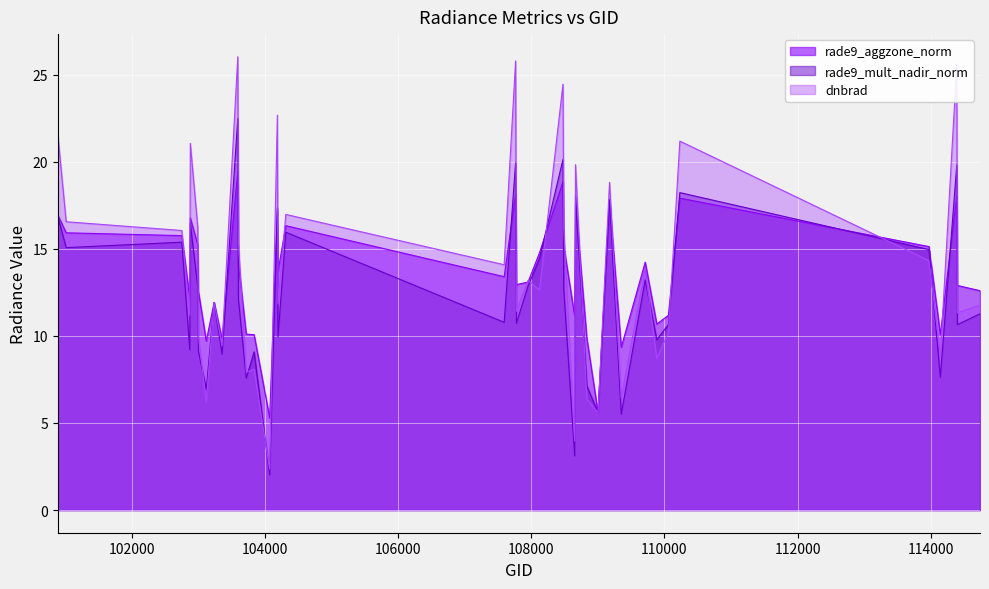

Which series has the largest range (max minus min)?

dnbrad